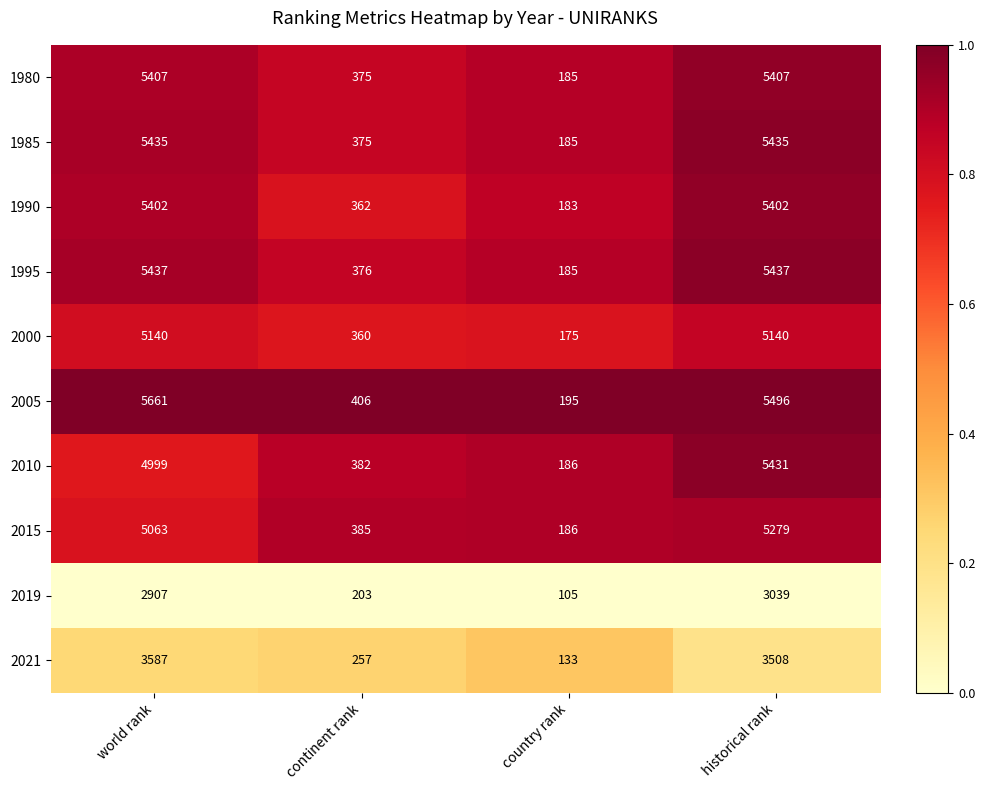

Where is 1995 nearest to the value 2811?

continent rank